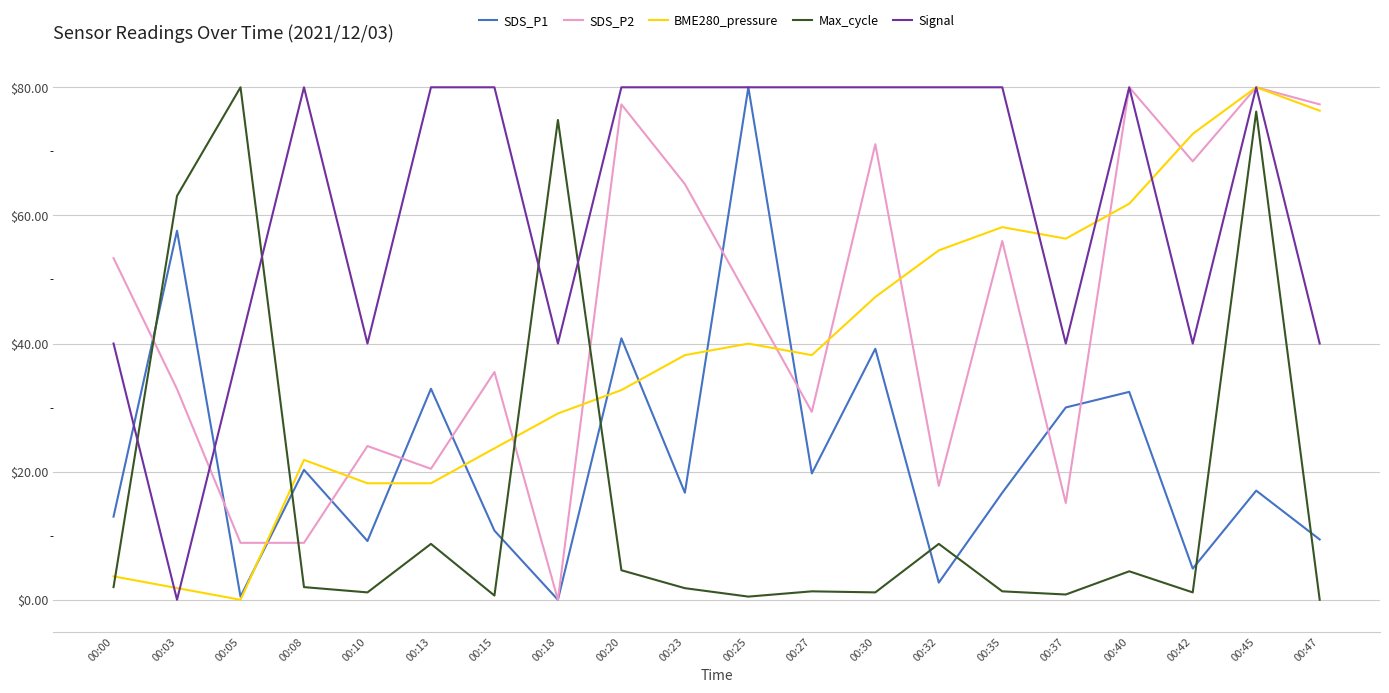

What is the greatest value displayed?

80.0